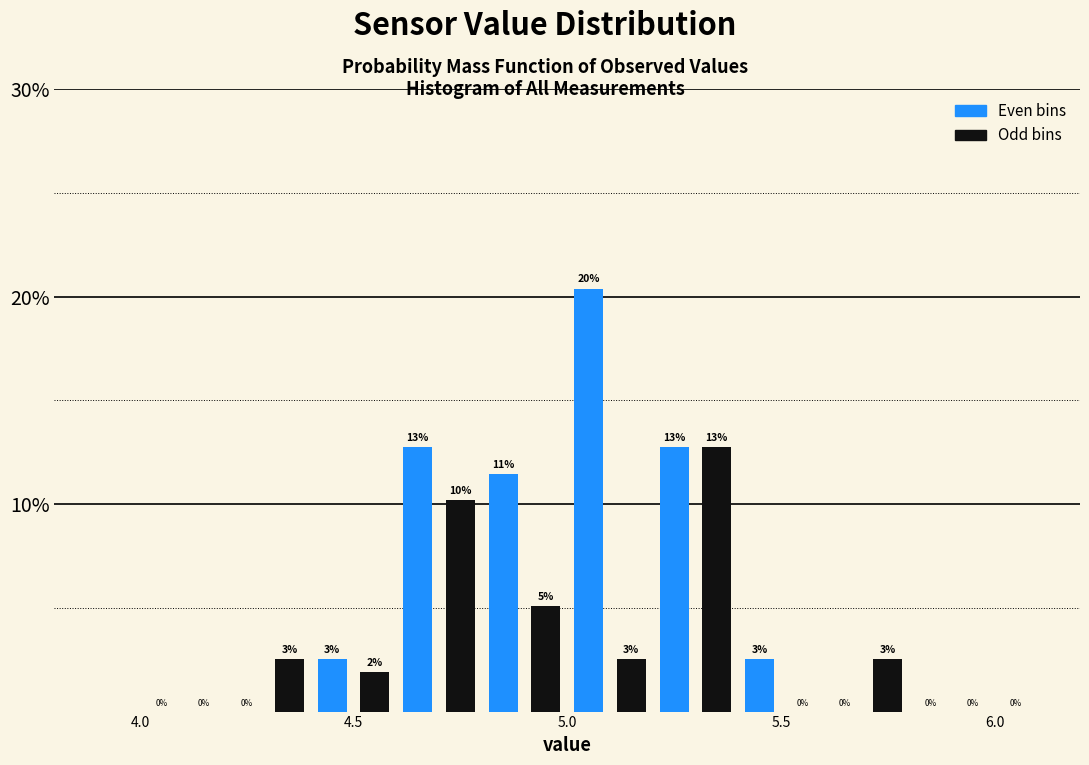

Around what value on the x-axis is the tallest bar? Give the approximate position of its centre, as read against the axis.

5.05